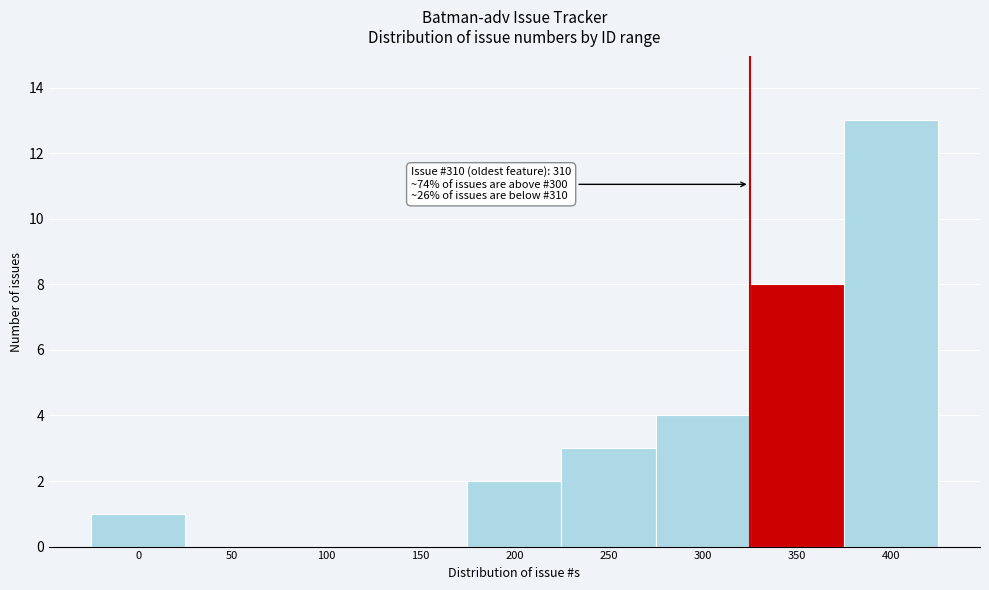

Reading right to left, extract all data points from this chart.

400=13	350=8	300=4	250=3	200=2	150=0	100=0	50=0	0=1